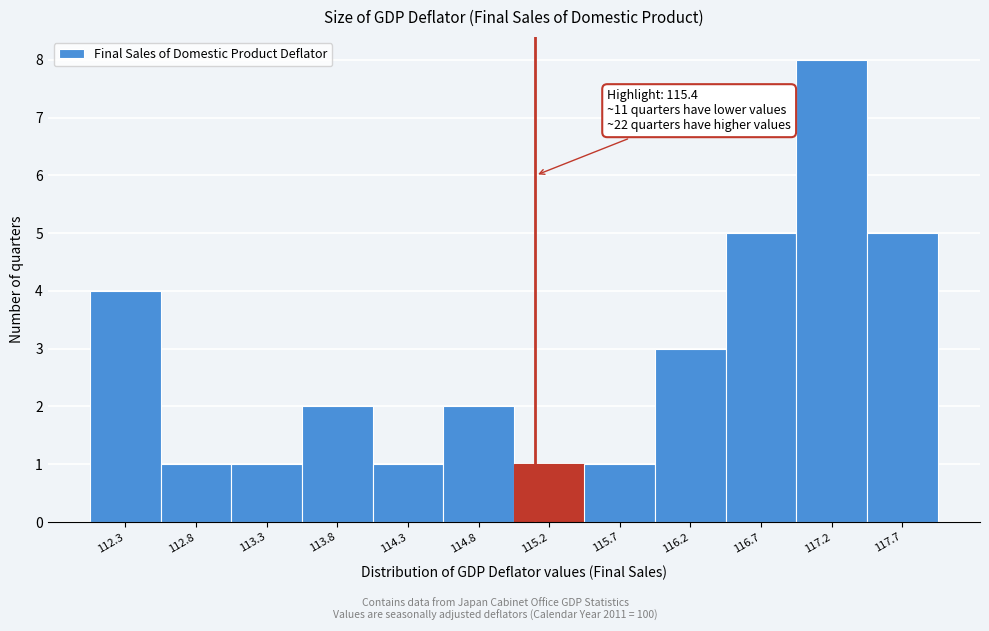

Reading left to right, extract all data points from this chart.

112.3=4	112.8=1	113.3=1	113.8=2	114.3=1	114.8=2	115.2=1	115.7=1	116.2=3	116.7=5	117.2=8	117.7=5